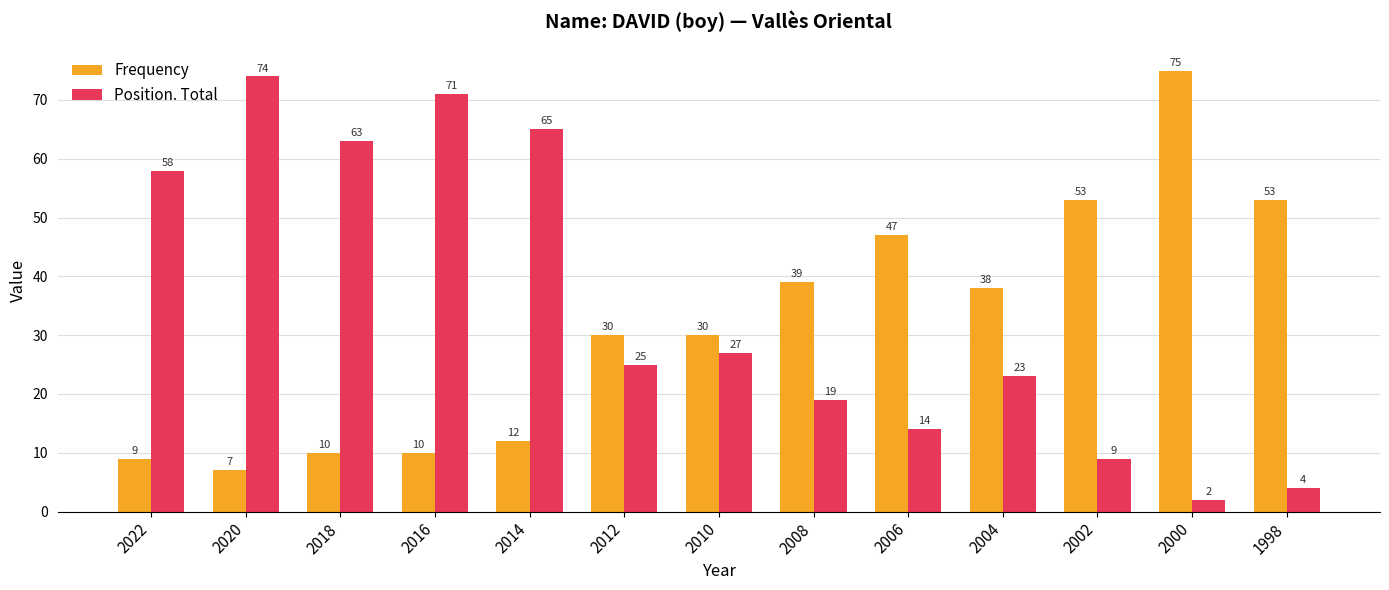

What is the difference between the maximum and second lowest values in the Frequency series?

66